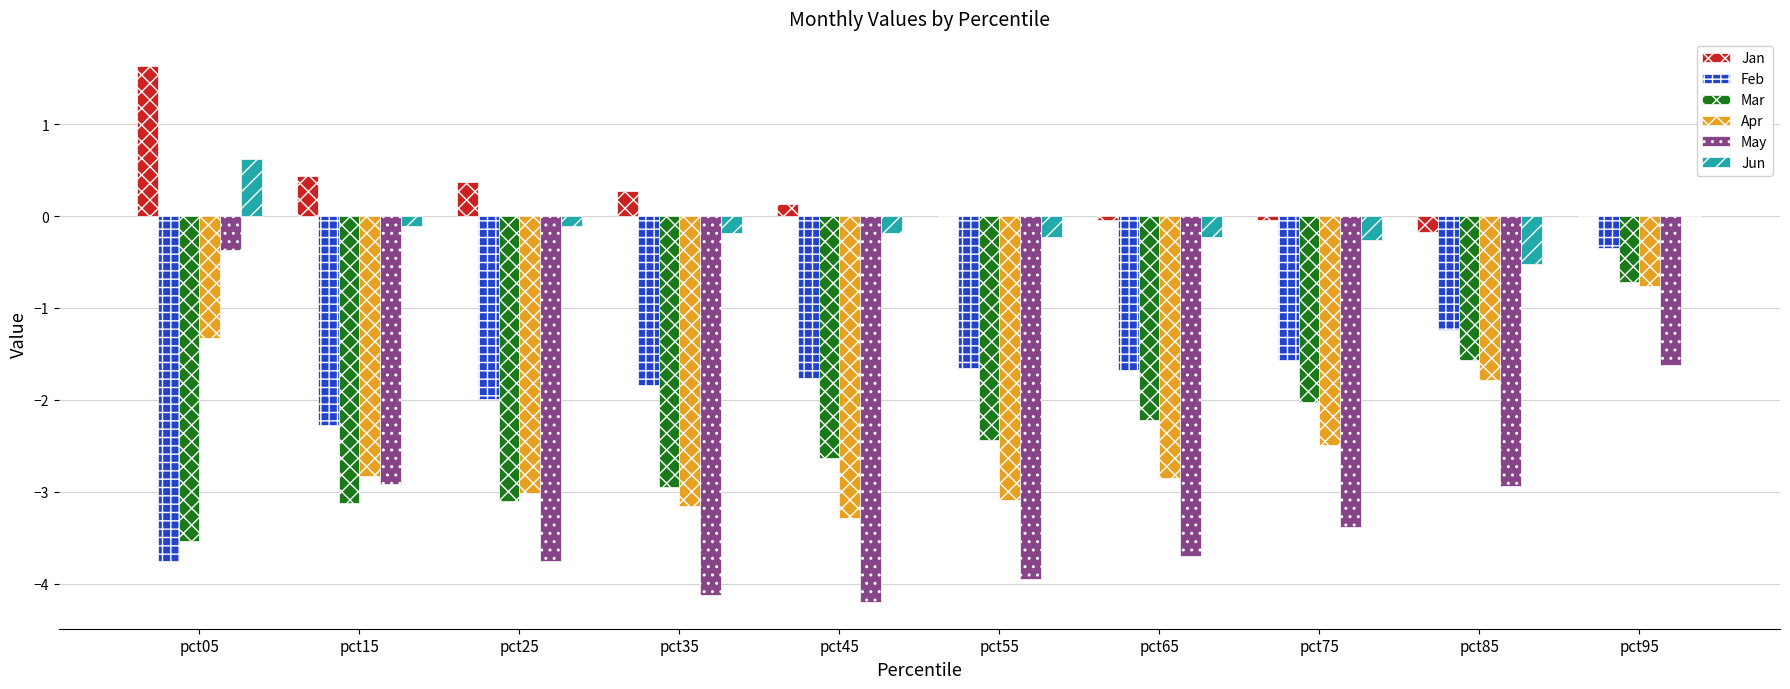

The value of Mar at pct25 is -3.1. True or false?

True